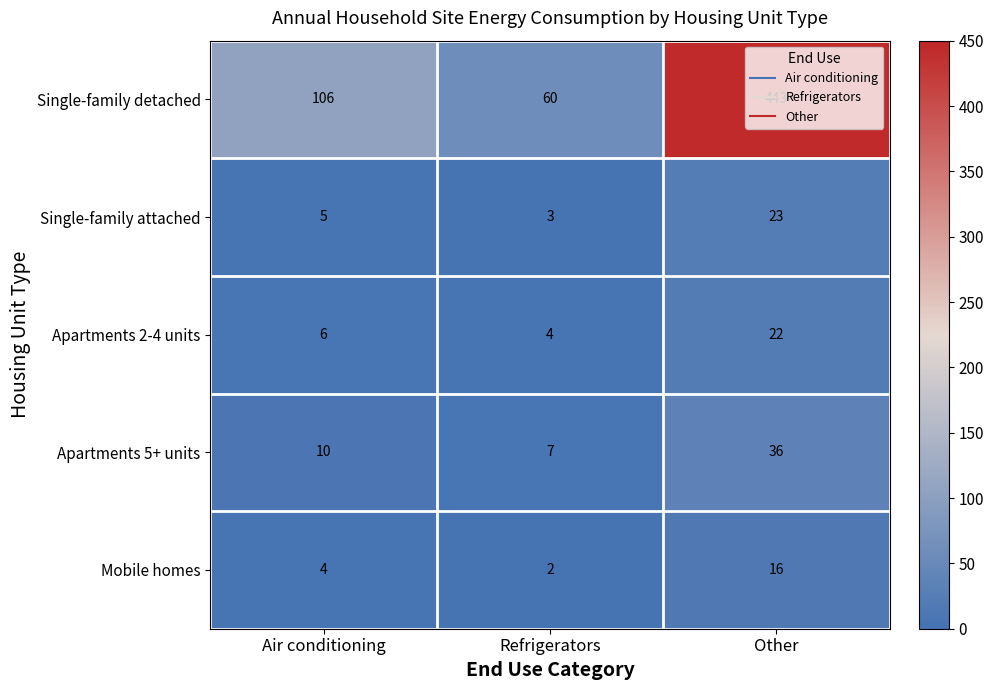

What is the highest value of the Single-family detached series?

443